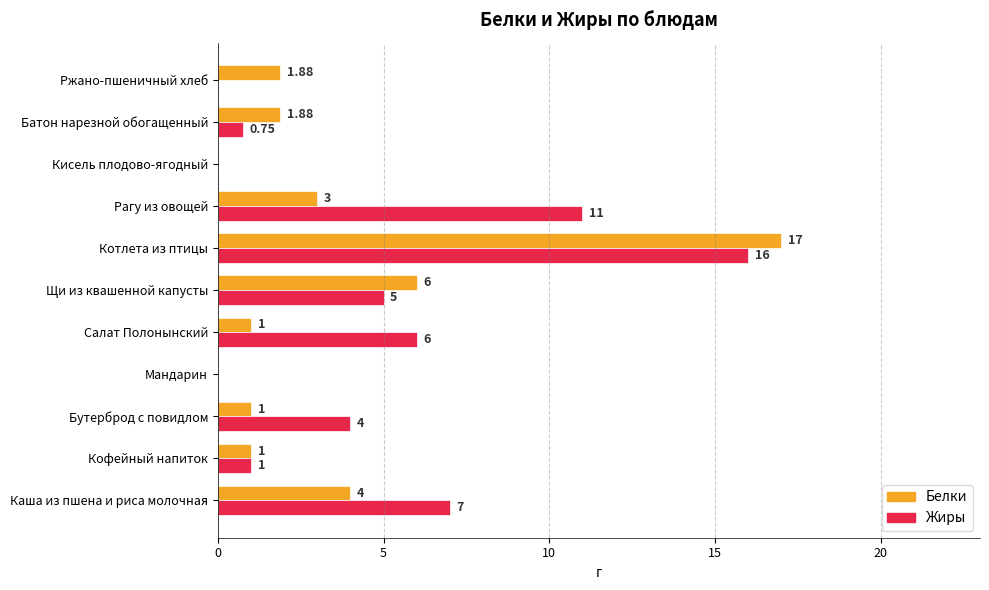

Which category has the highest value in the Белки series?

Котлета из птицы